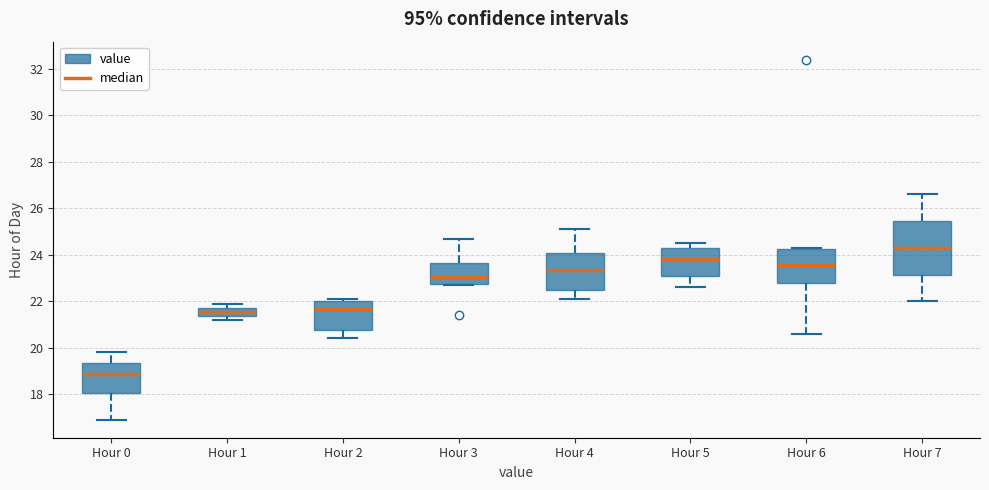

Comparing the boxes themselves (not the whiskers), which one is the tallest?

Hour 7